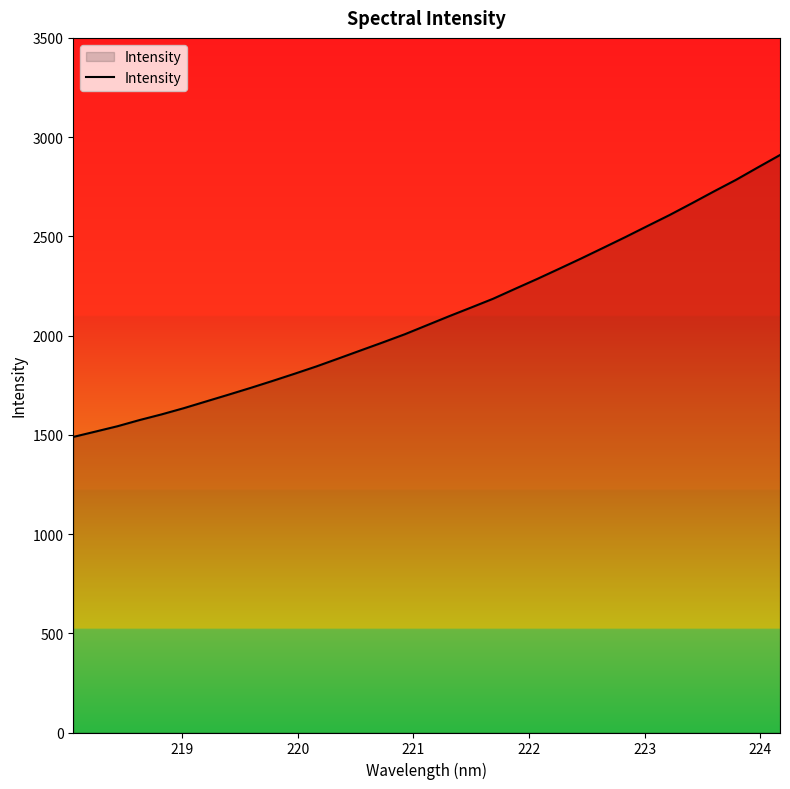

What is the maximum value shown in the chart?

2909.8